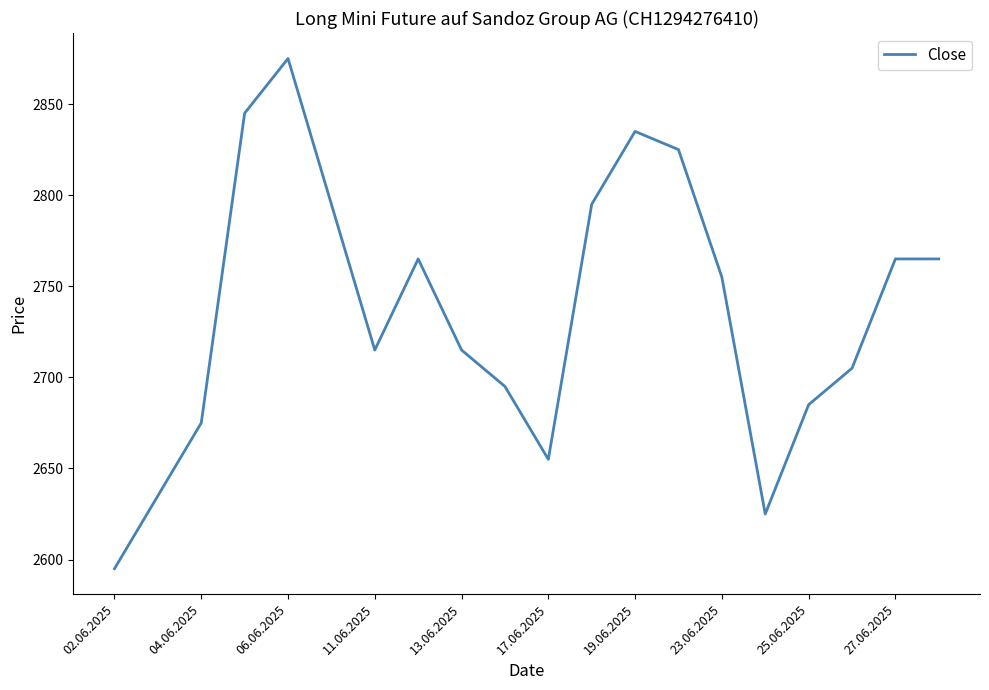

What is the maximum value shown in the chart?

2875